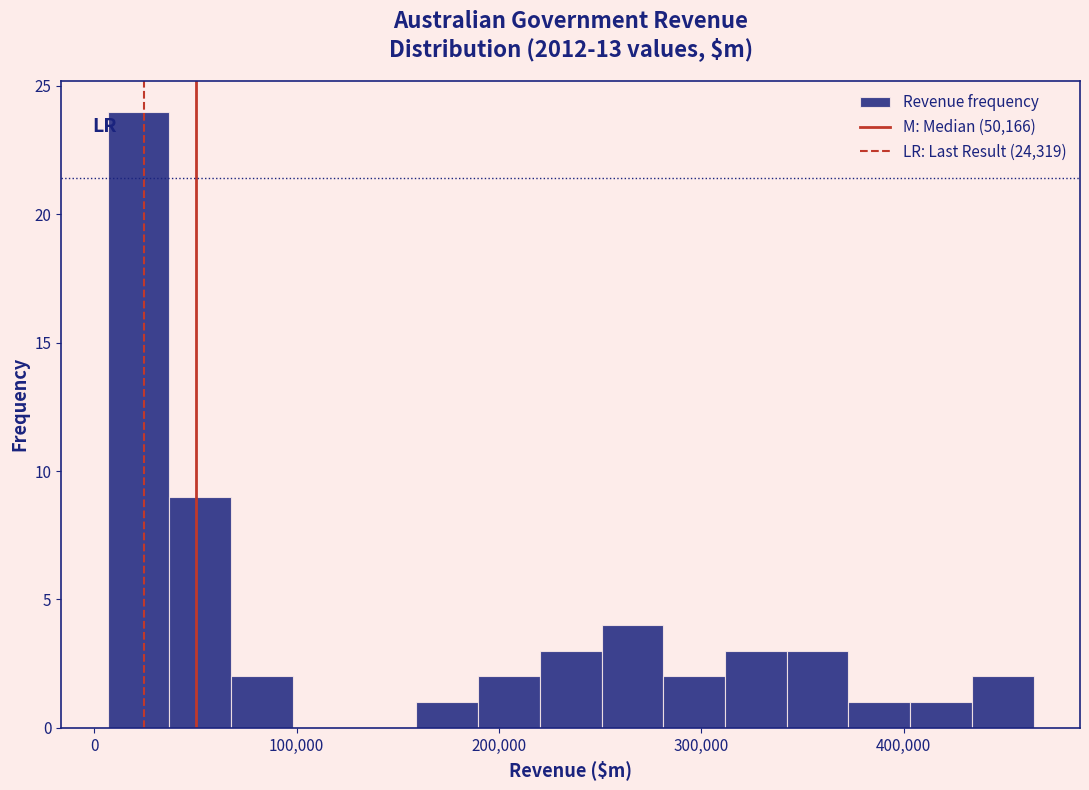

Around what value on the x-axis is the tallest bar? Give the approximate position of its centre, as read against the axis.

20000